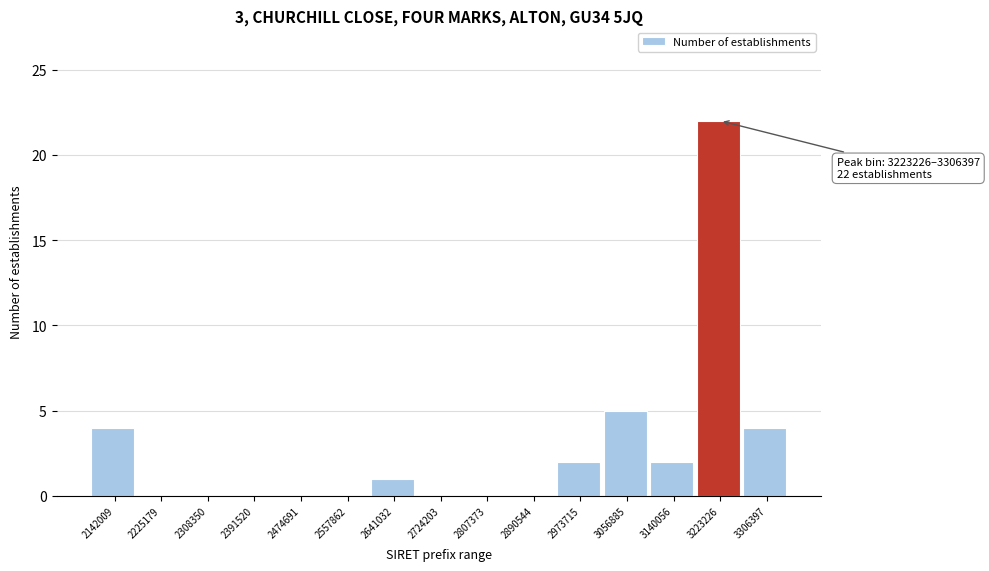

Reading right to left, what are all the values shown in this chart?

3306397=4	3223226=22	3140056=2	3056885=5	2973715=2	2890544=0	2807373=0	2724203=0	2641032=1	2557862=0	2474691=0	2391520=0	2308350=0	2225179=0	2142009=4